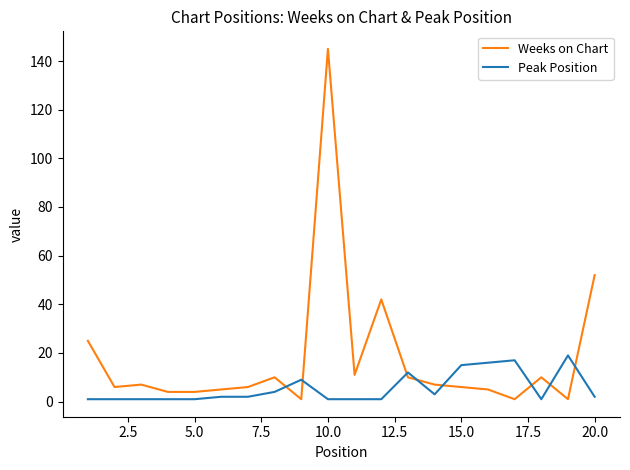

Which series has the widest spread of values?

Weeks on Chart